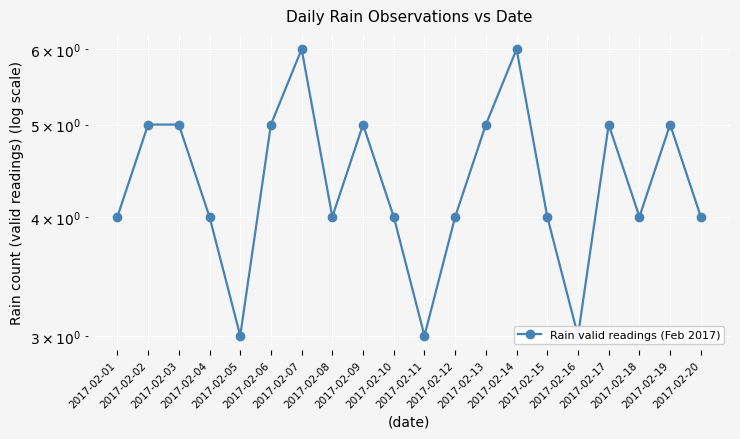

Rank the categories by value from lowest to highest.

2017-02-05, 2017-02-11, 2017-02-16, 2017-02-01, 2017-02-04, 2017-02-08, 2017-02-10, 2017-02-12, 2017-02-15, 2017-02-18, 2017-02-20, 2017-02-02, 2017-02-03, 2017-02-06, 2017-02-09, 2017-02-13, 2017-02-17, 2017-02-19, 2017-02-07, 2017-02-14